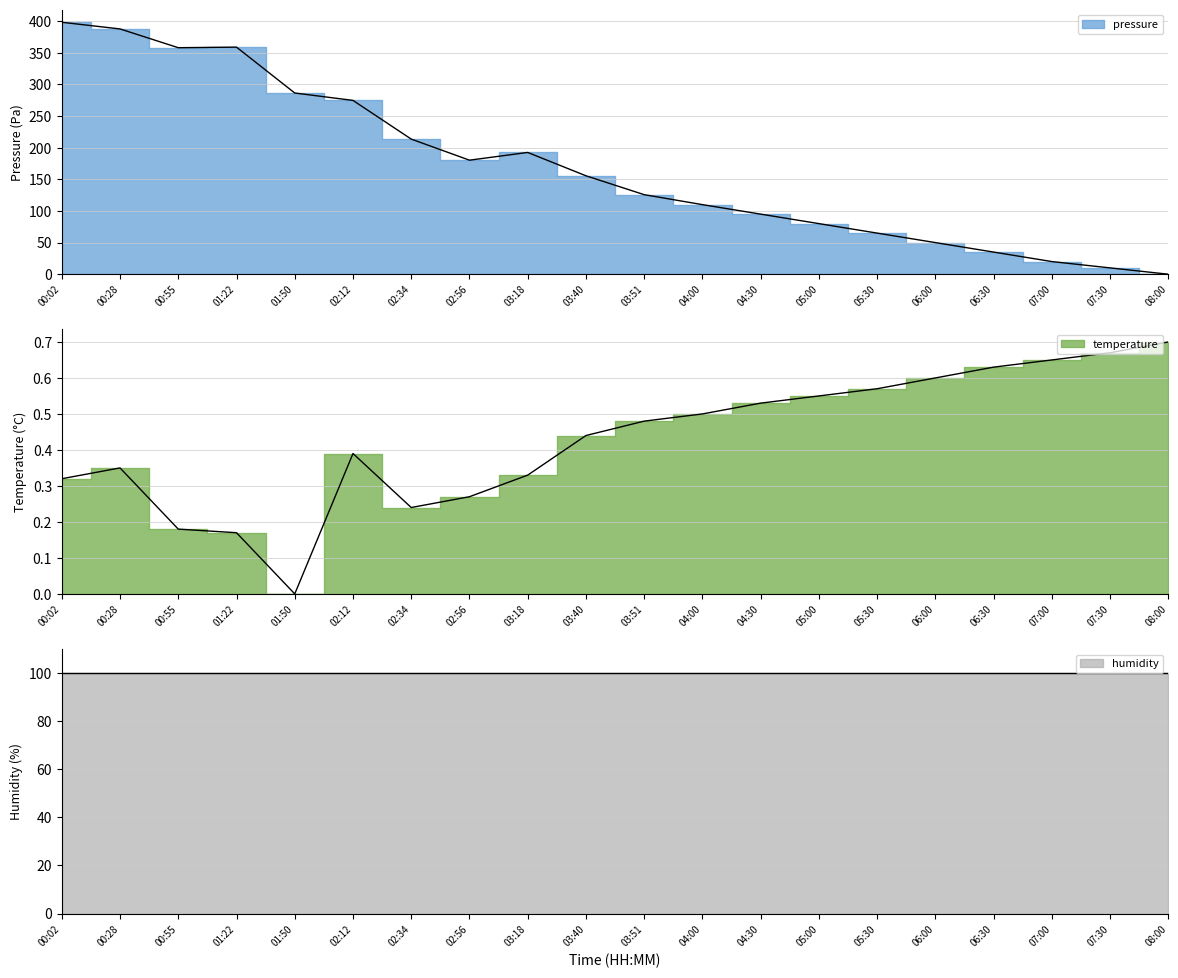

At which category is the sum across all series the highest?

00:02